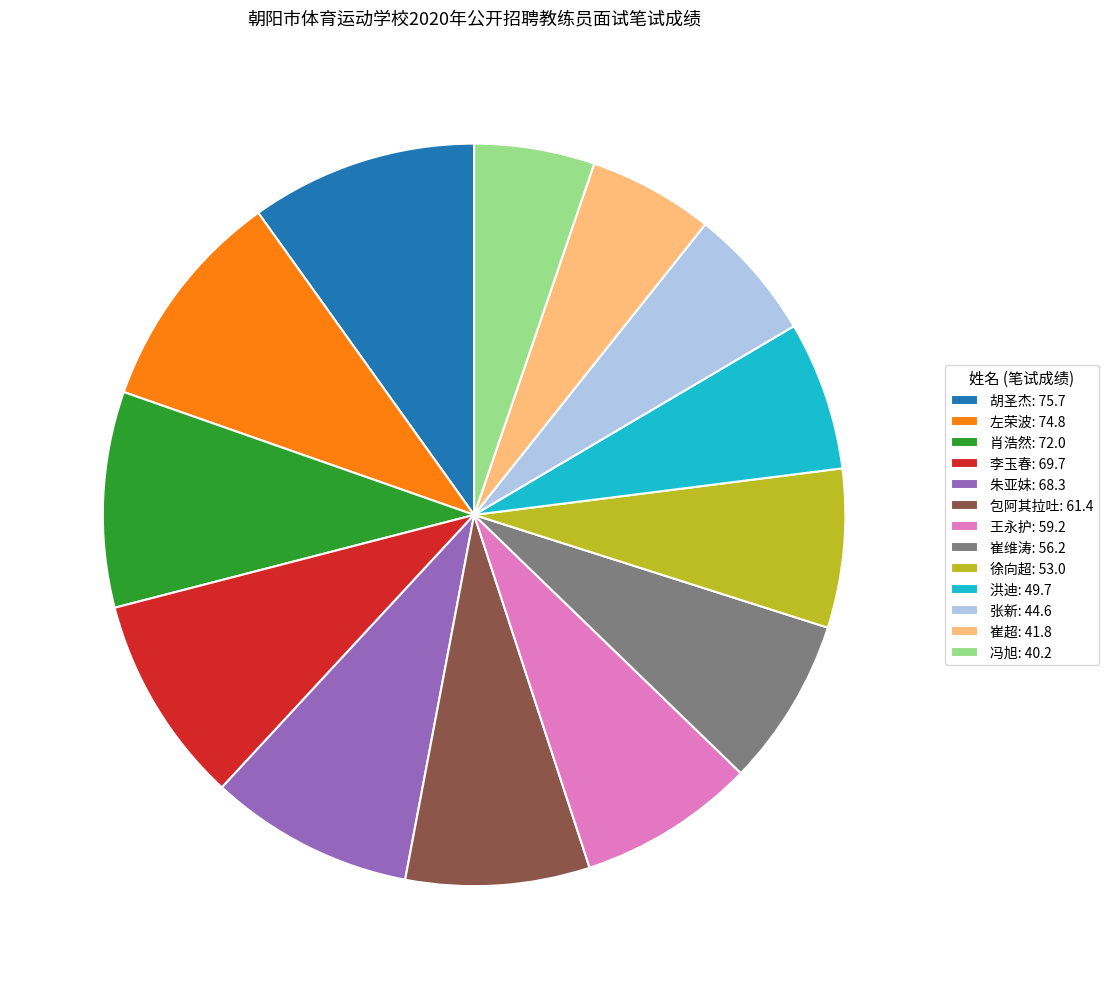

The 冯旭 slice represents 15% of the pie. True or false?

False